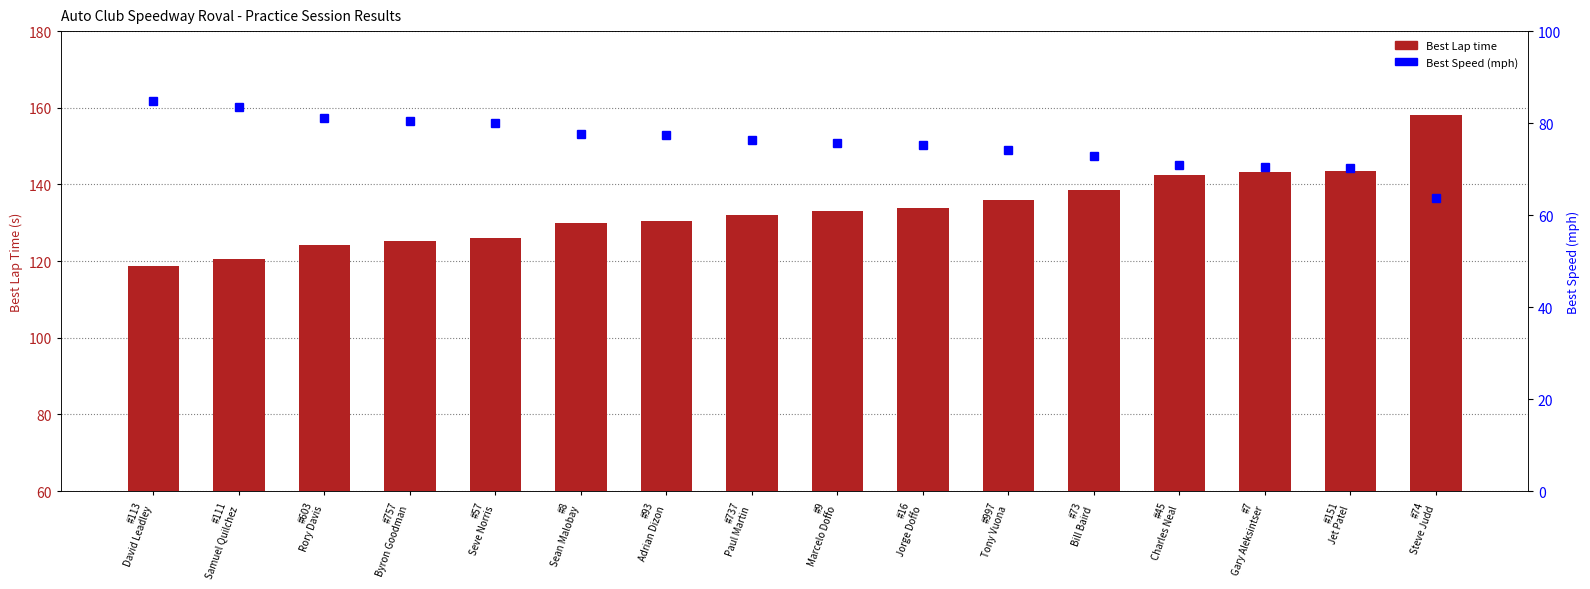

What is the difference between the maximum and minimum values in the Best Speed series?

21.1